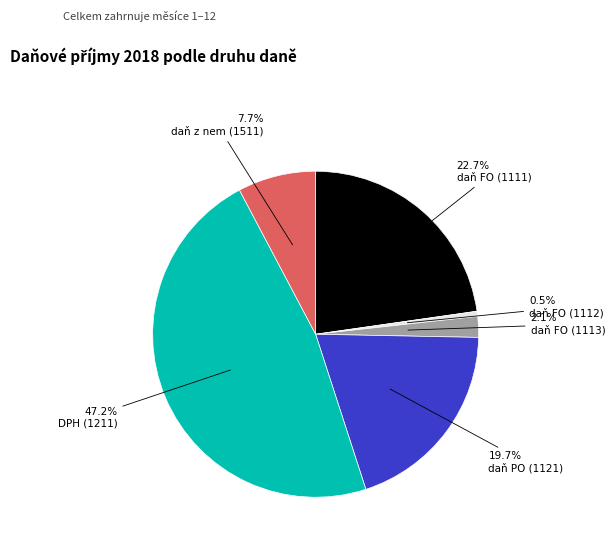

Does daň PO (1121) represent more than half of the total?

No